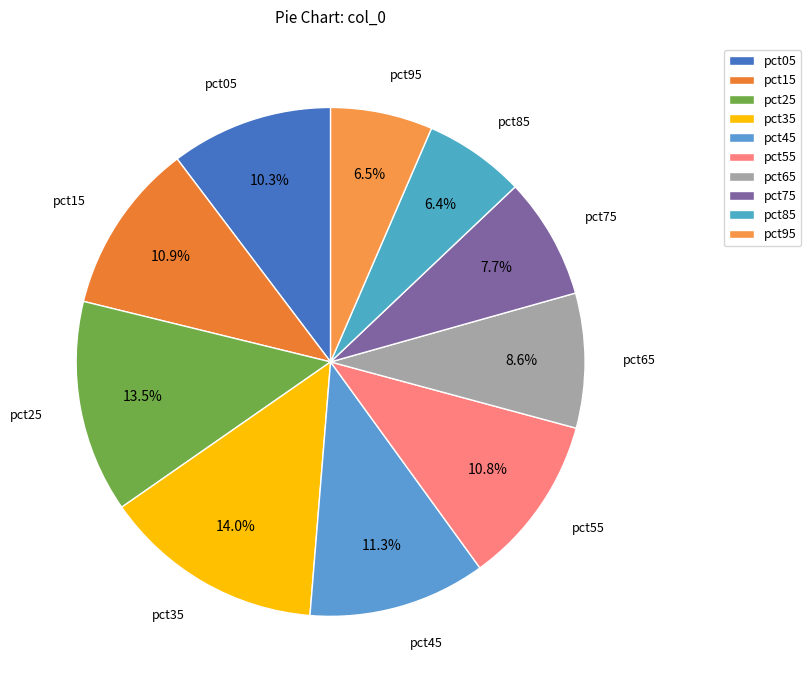

True or false: pct75 accounts for 2% of the total.

False